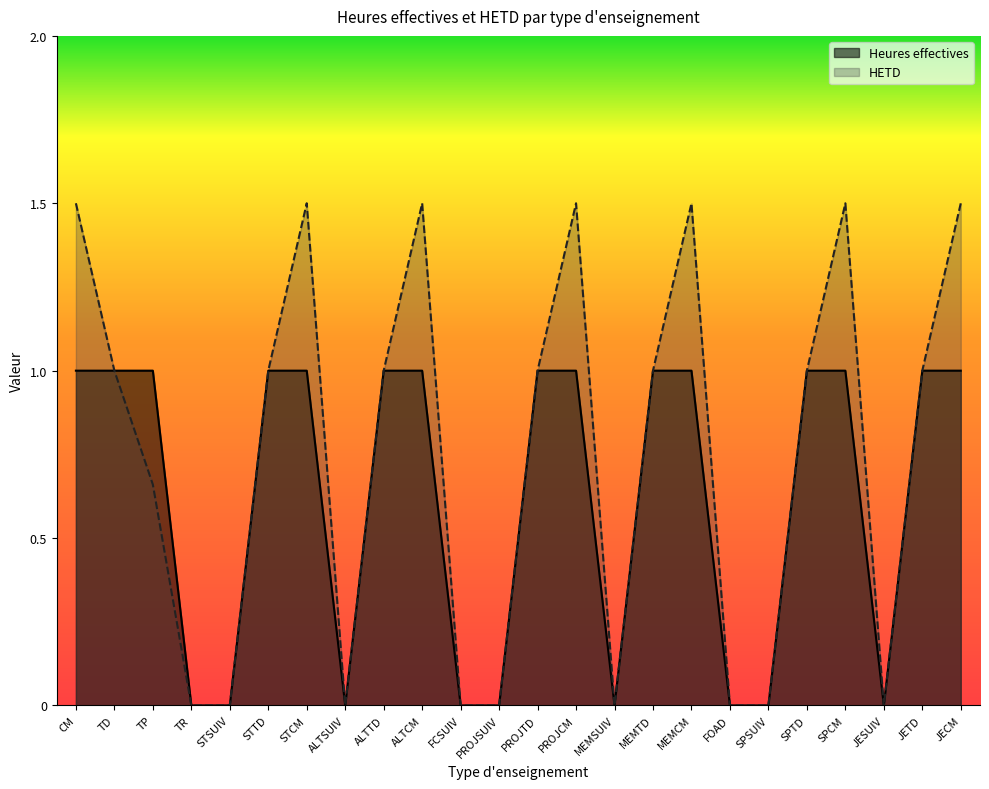

What position from the right is ALTSUIV?

17